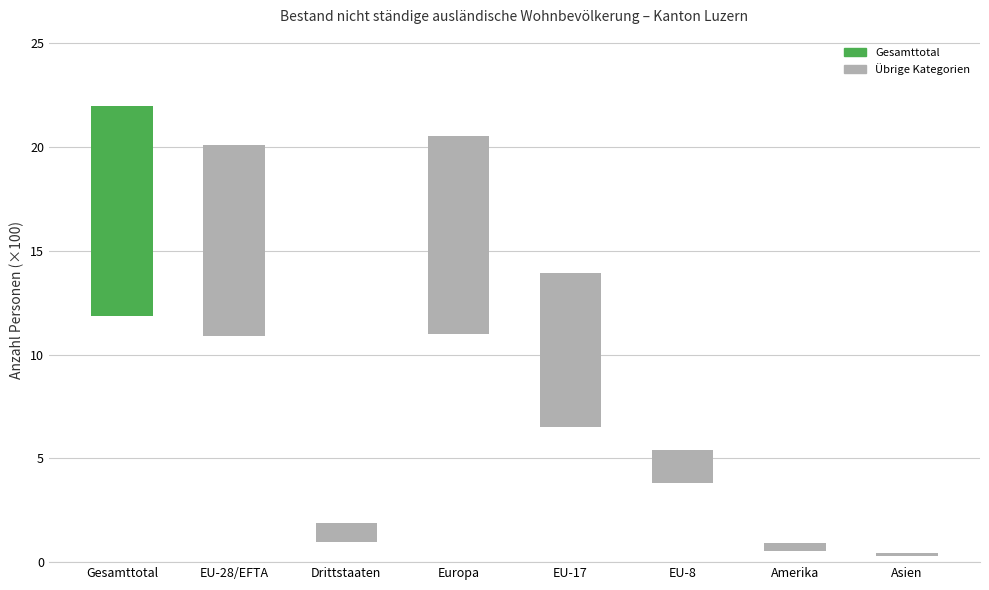

What is the difference between the maximum and minimum values?

9.9